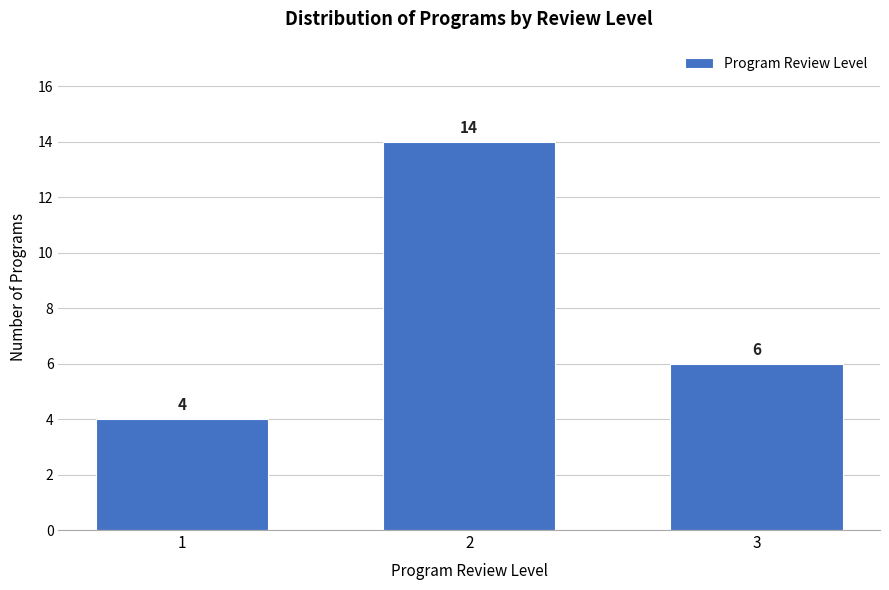

Reading left to right, transcribe all the data shown in this chart.

4	14	6